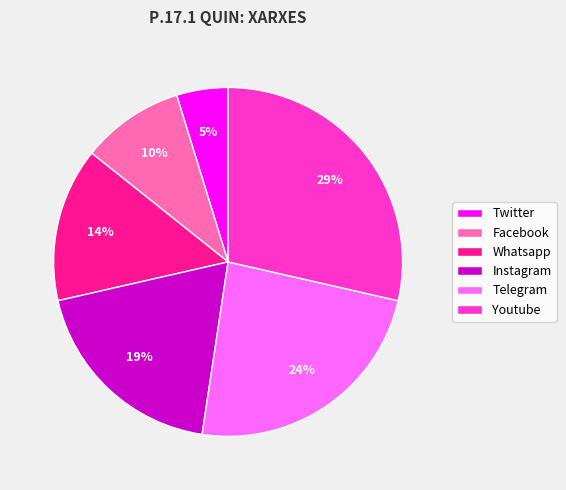

Count the number of slices in the pie.

6